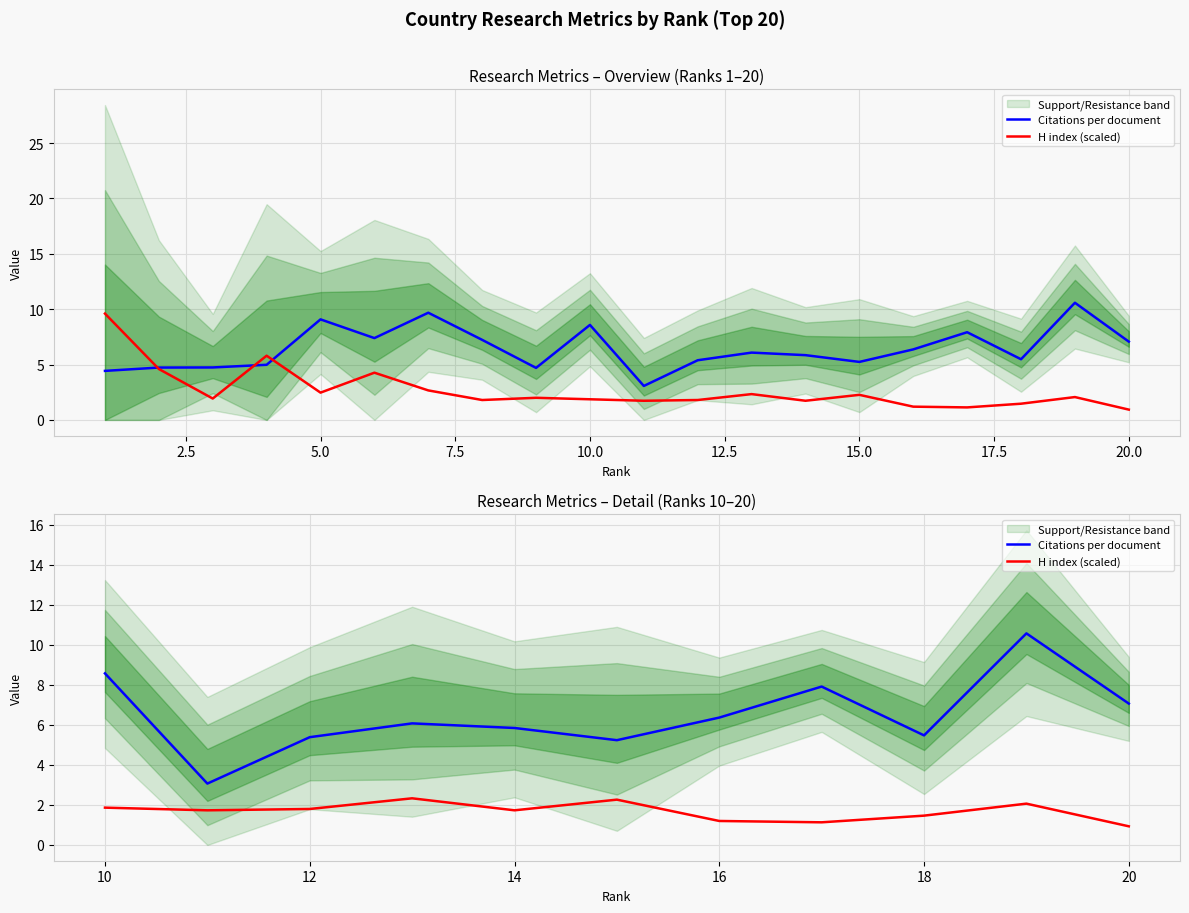

True or false: Citations per document and H index (scaled) cross at least once.

False